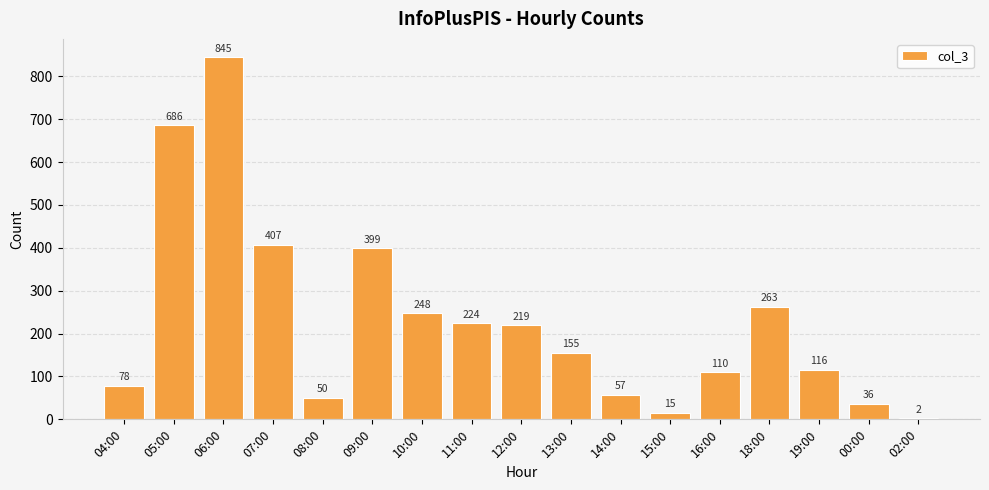

Reading left to right, what are all the values shown in this chart?

04:00=78	05:00=686	06:00=845	07:00=407	08:00=50	09:00=399	10:00=248	11:00=224	12:00=219	13:00=155	14:00=57	15:00=15	16:00=110	18:00=263	19:00=116	00:00=36	02:00=2